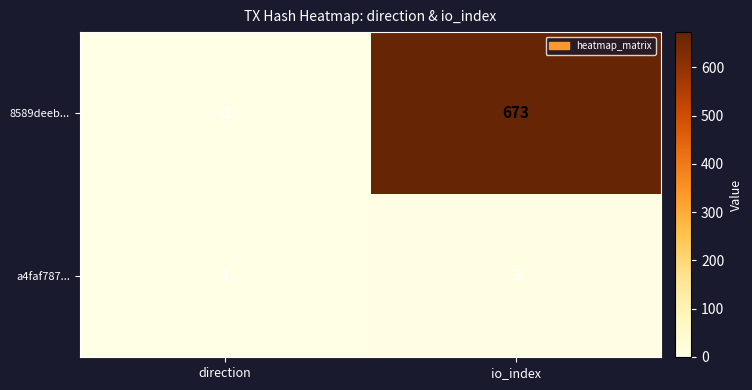

What is the total value across all series at io_index?

676